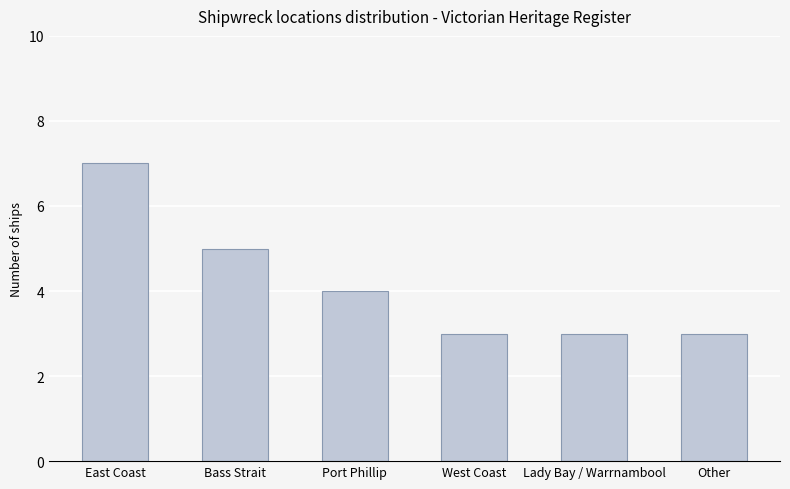

The value at East Coast is 7. True or false?

True